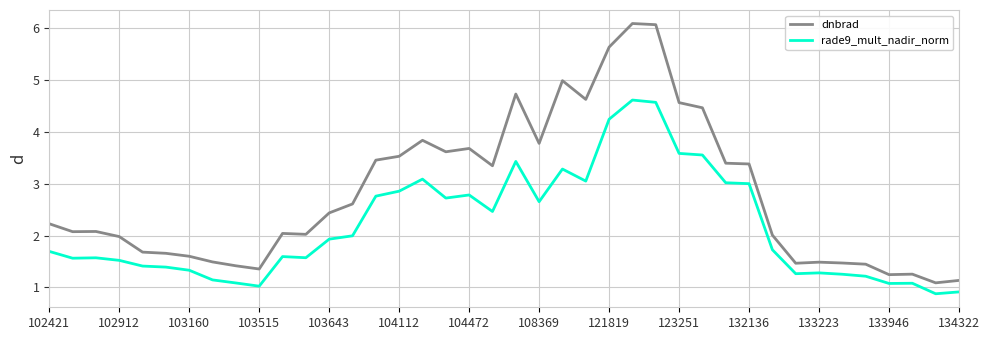

Which series has the widest spread of values?

dnbrad